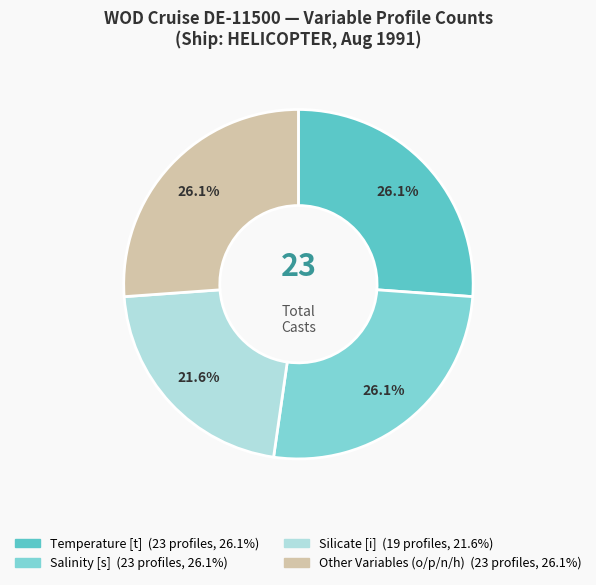

To the nearest percent, what portion does Other Variables (o/p/n/h) represent?

26%